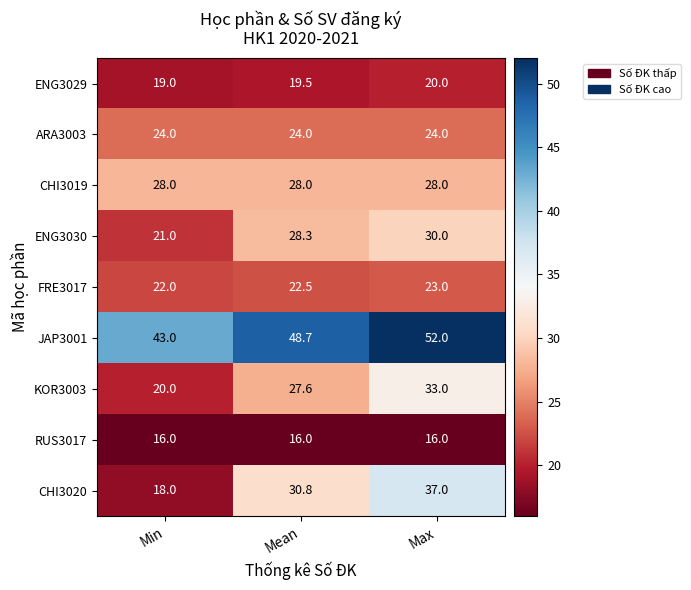

The value of ENG3029 at Max is 8.9. True or false?

False